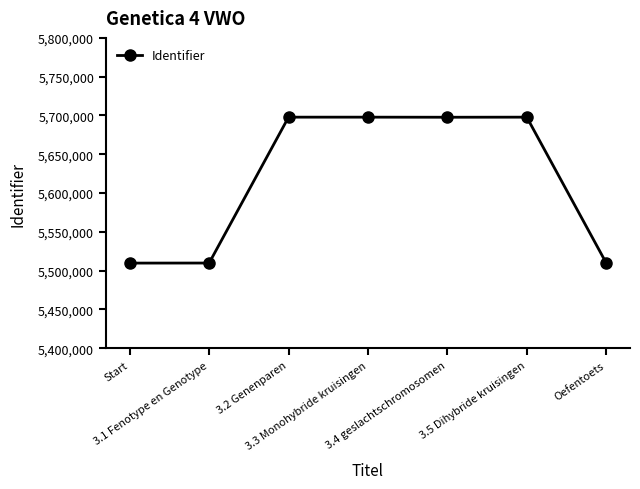

What is the value of the 1st point from the left?

5509721